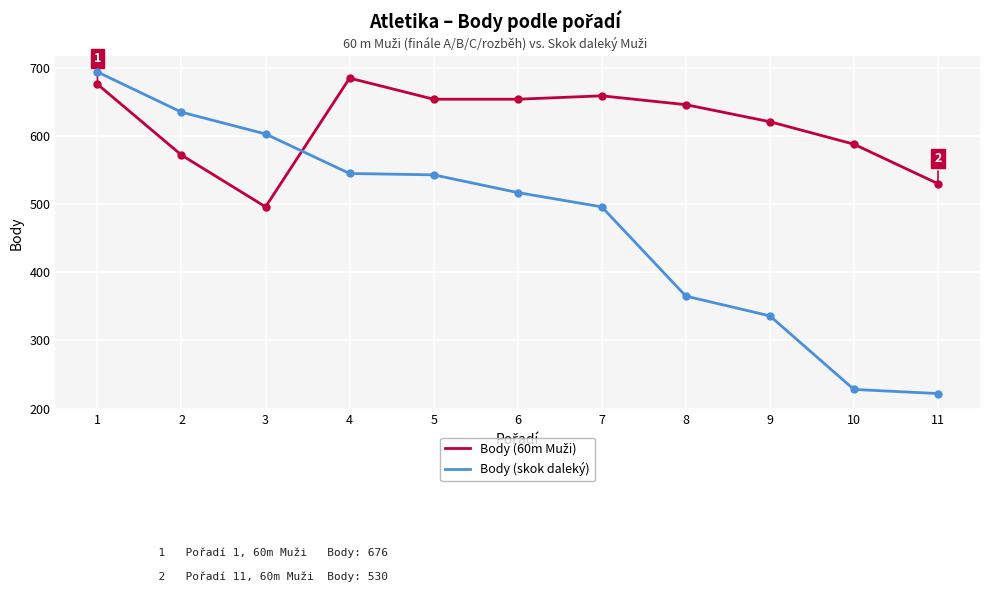

What is the total value across all series at 3?

1099